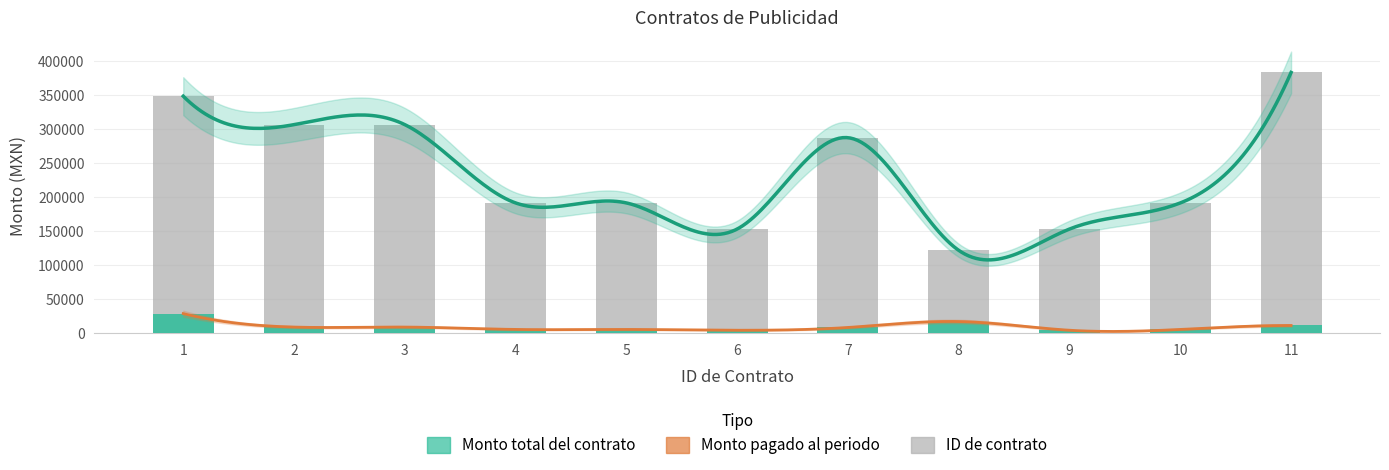

What is the value of the Monto total del contrato bar at the 4th from the left?

191400